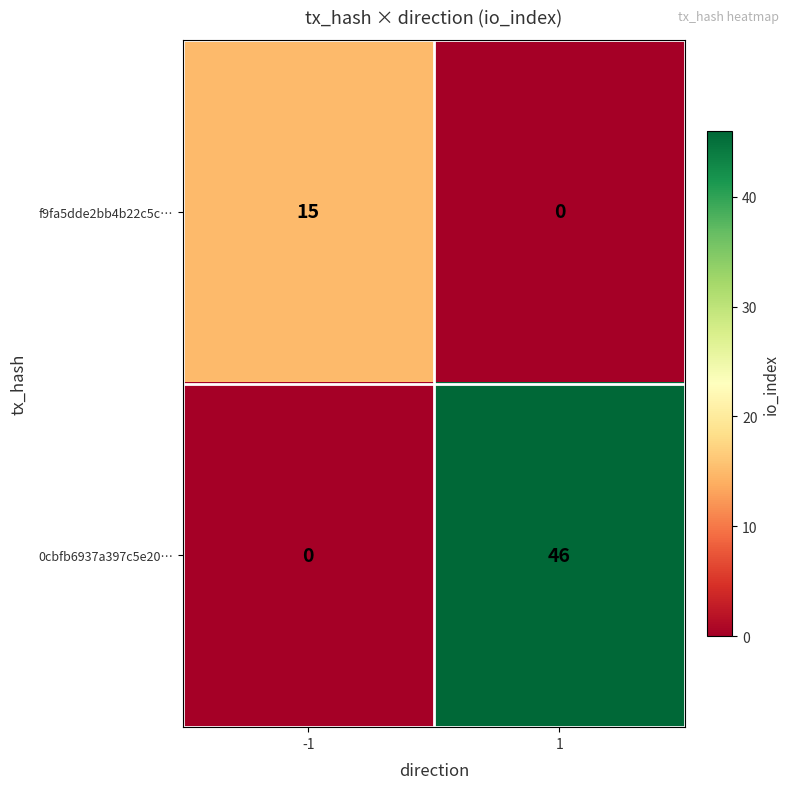

Which series has the widest spread of values?

0cbfb6937a397c5e20…